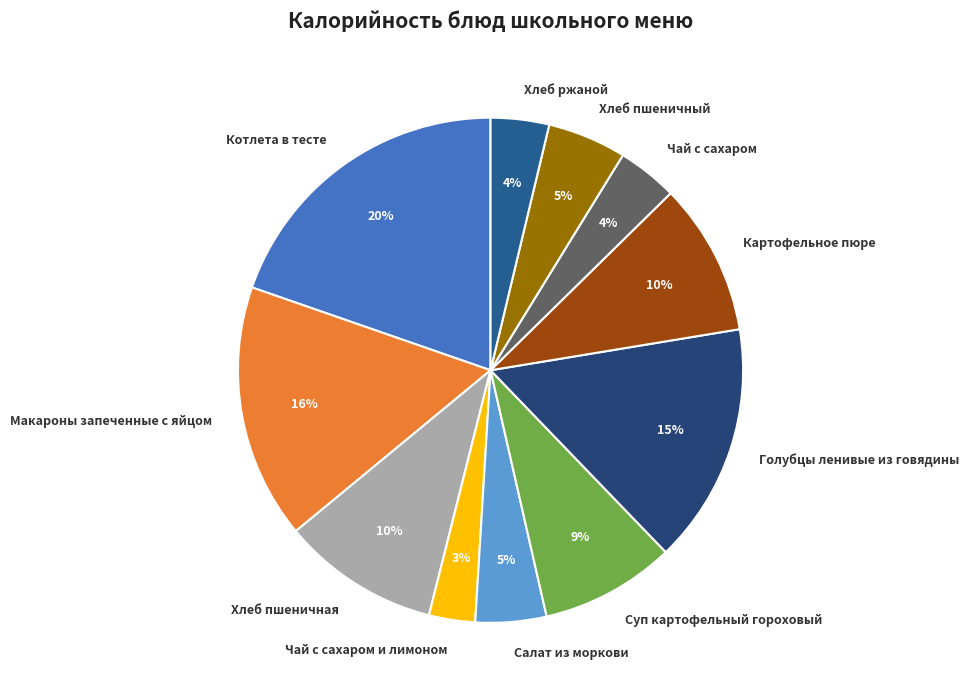

Which has a higher value, Чай с сахаром or Котлета в тесте?

Котлета в тесте